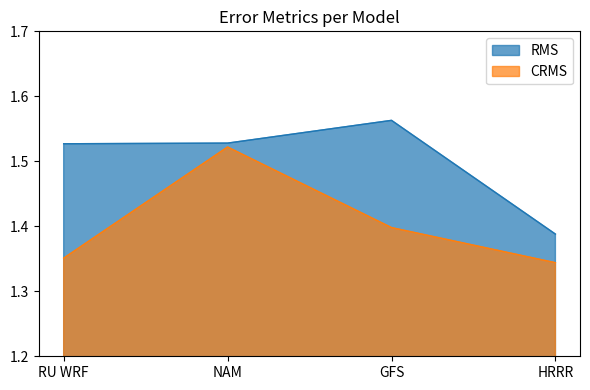

What is the average value of the RMS series?

1.5